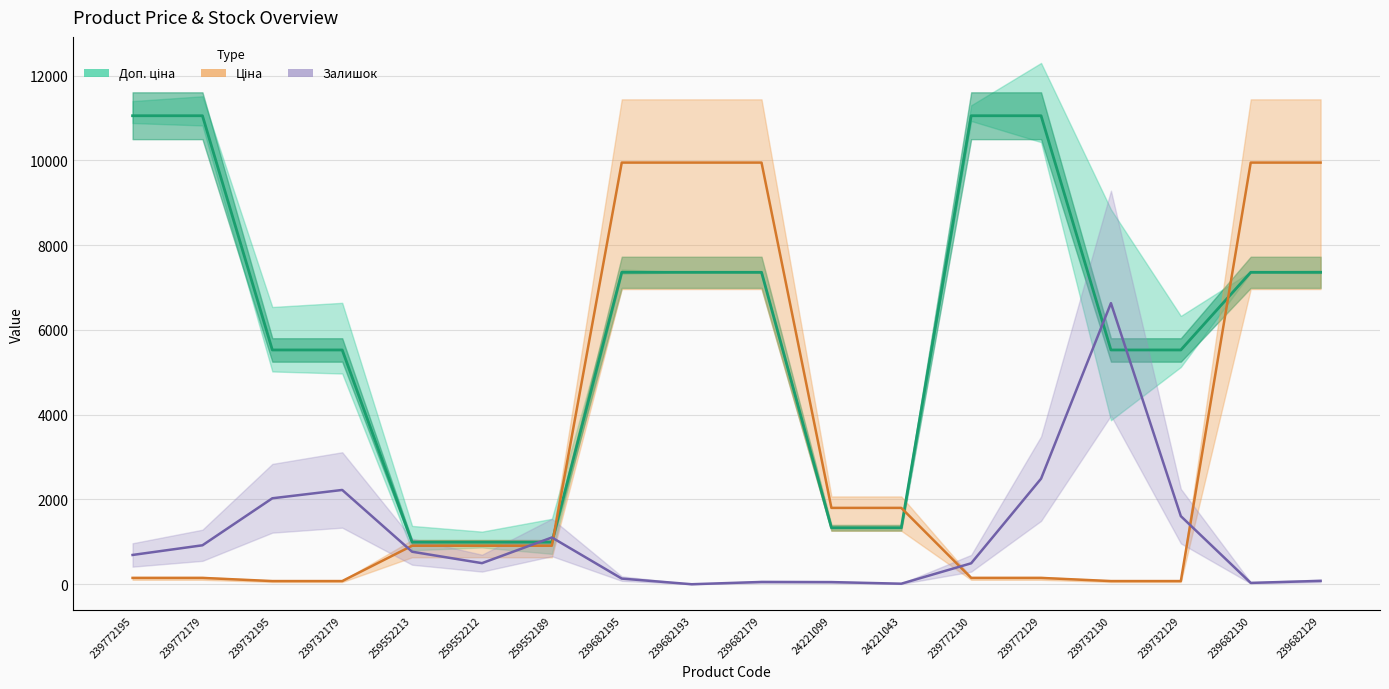

Rank the series by their maximum value, from lowest to highest.

Залишок, Ціна, Доп. ціна